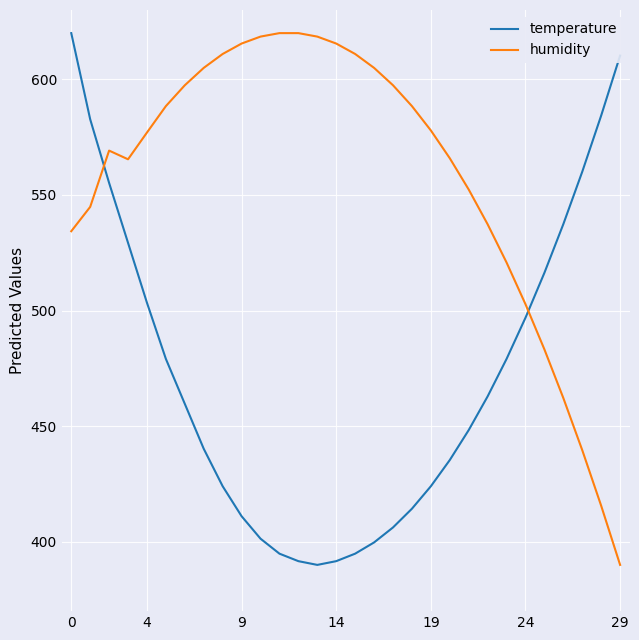

How many distinct data groups are displayed?

2